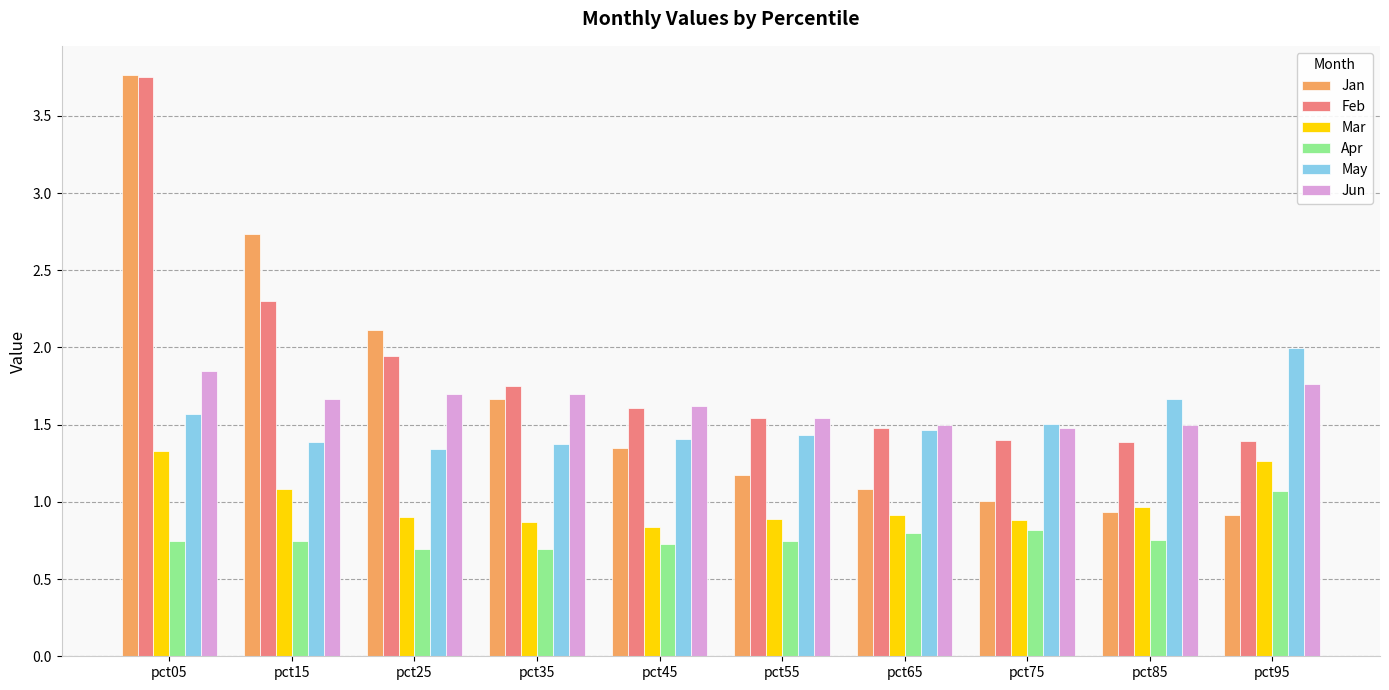

Which series has the largest total across all categories?

Feb